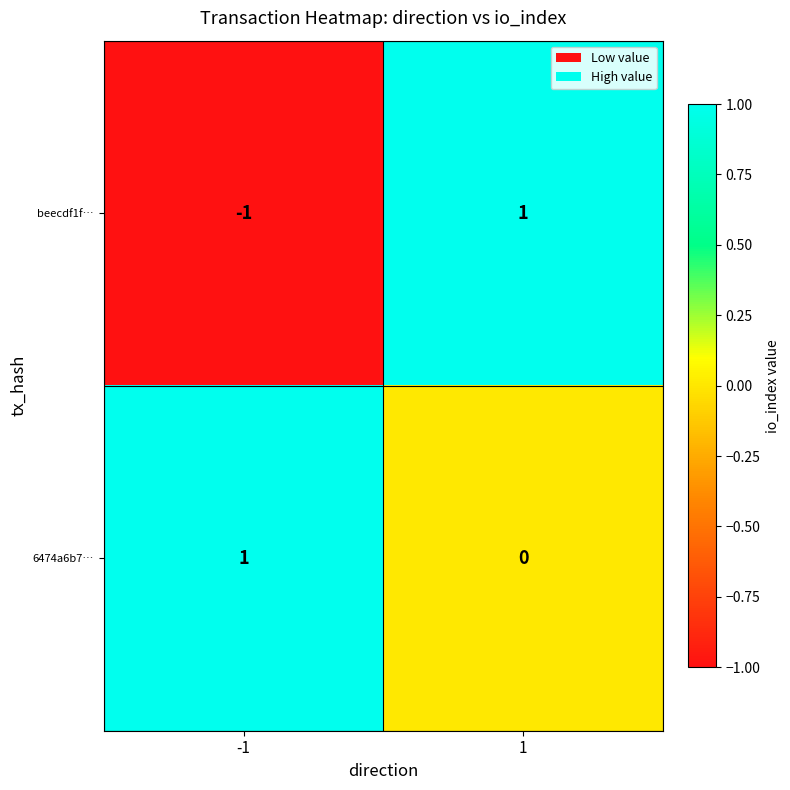

Reading left to right, extract all data points from this chart.

beecdf1f…: -1=-1	1=1
6474a6b7…: -1=1	1=0